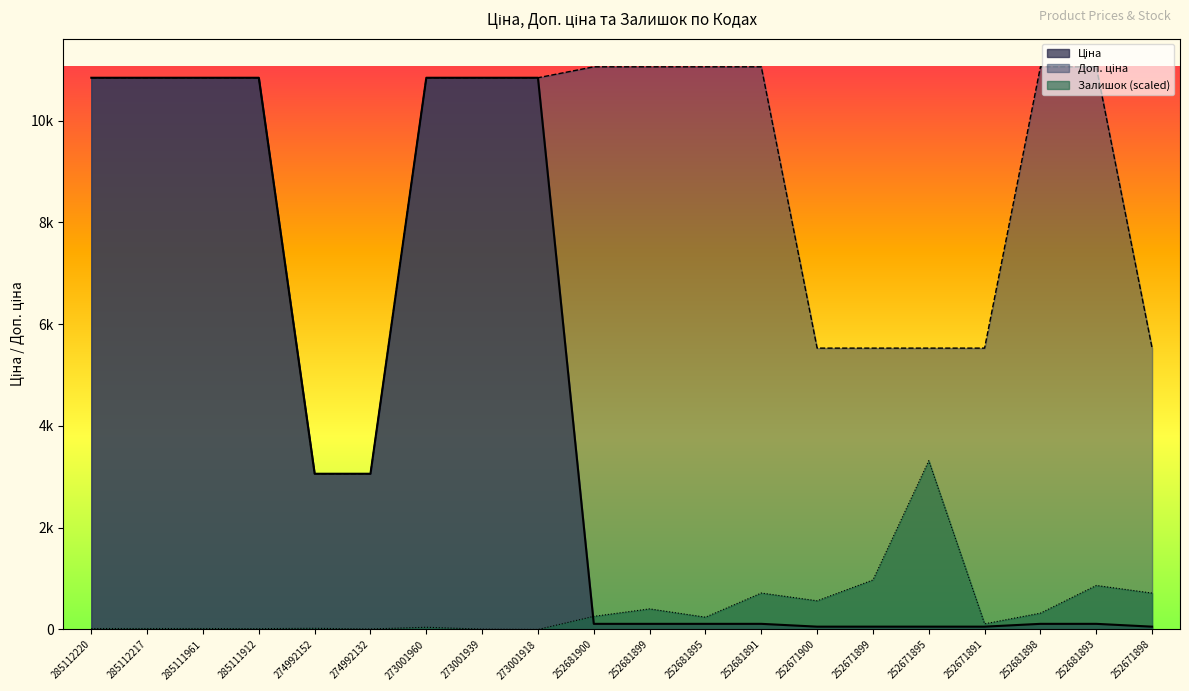

Reading left to right, extract all data points from this chart.

Ціна: 285112220=10840.1	285112217=10840.1	285111961=10840.1	285111912=10840.1	274992152=3059.7	274992132=3059.7	273001960=10840.1	273001939=10840.1	273001918=10840.1	252681900=110.5	252681899=110.5	252681895=110.5	252681891=110.5	252671900=55.3	252671899=55.3	252671895=55.3	252671891=55.3	252681898=110.5	252681893=110.5	252671898=55.3
Доп. ціна: 285112220=10840.1	285112217=10840.1	285111961=10840.1	285111912=10840.1	274992152=3060.0	274992132=3060.0	273001960=10840.1	273001939=10840.1	273001918=10840.1	252681900=11055.0	252681899=11055.0	252681895=11055.0	252681891=11055.0	252671900=5528.0	252671899=5528.0	252671895=5528.0	252671891=5528.0	252681898=11055.0	252681893=11055.0	252671898=5528.0
Залишок: 285112220=18.5	285112217=18.5	285111961=18.5	285111912=16.3	274992152=22.8	274992132=9.8	273001960=43.5	273001939=6.5	273001918=0.0	252681900=257.9	252681899=404.8	252681895=241.6	252681891=716.0	252671900=563.6	252671899=972.8	252671895=3316.5	252671891=111.0	252681898=321.0	252681893=865.0	252671898=714.9